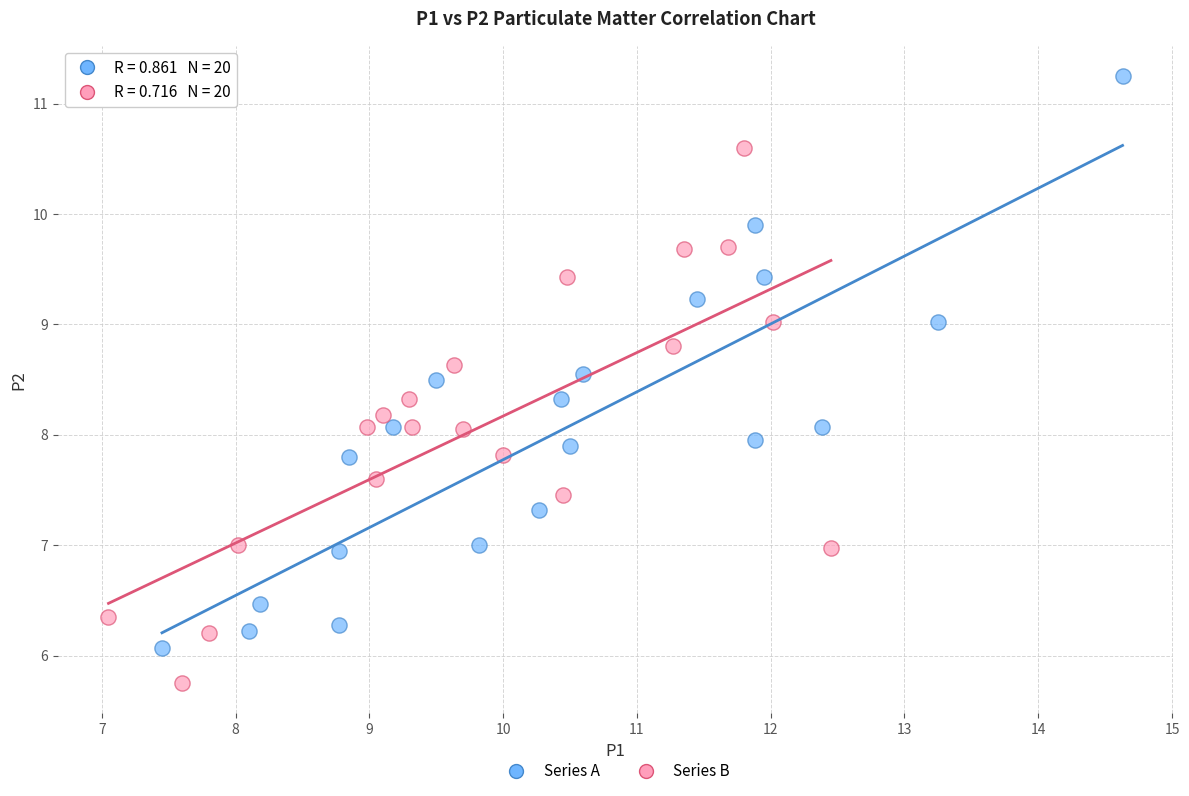

Which series contains the highest Y value?

Series A